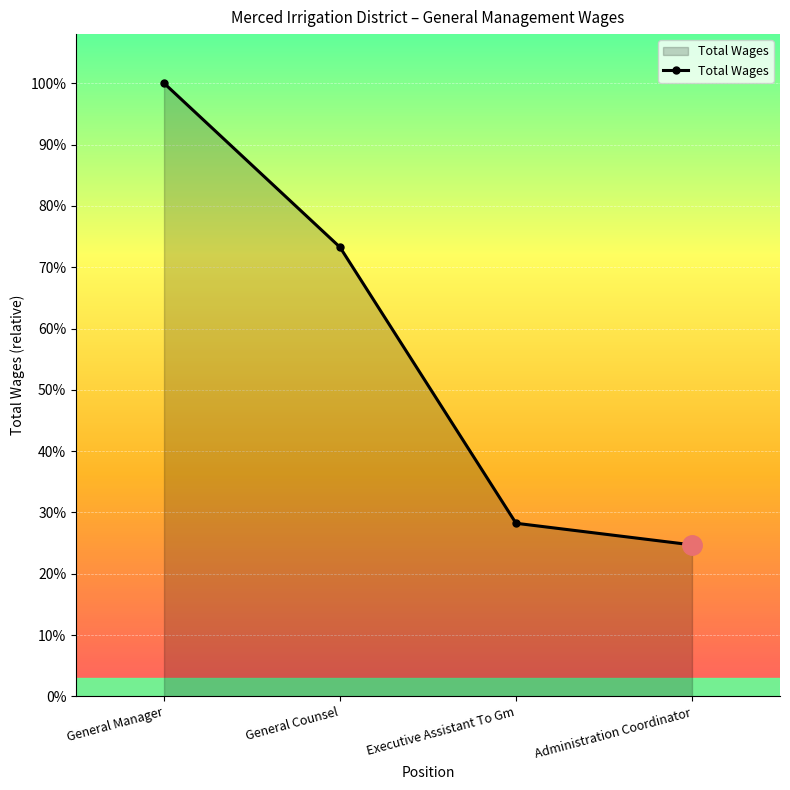

Is this an area chart (filled region under the line)?

Yes